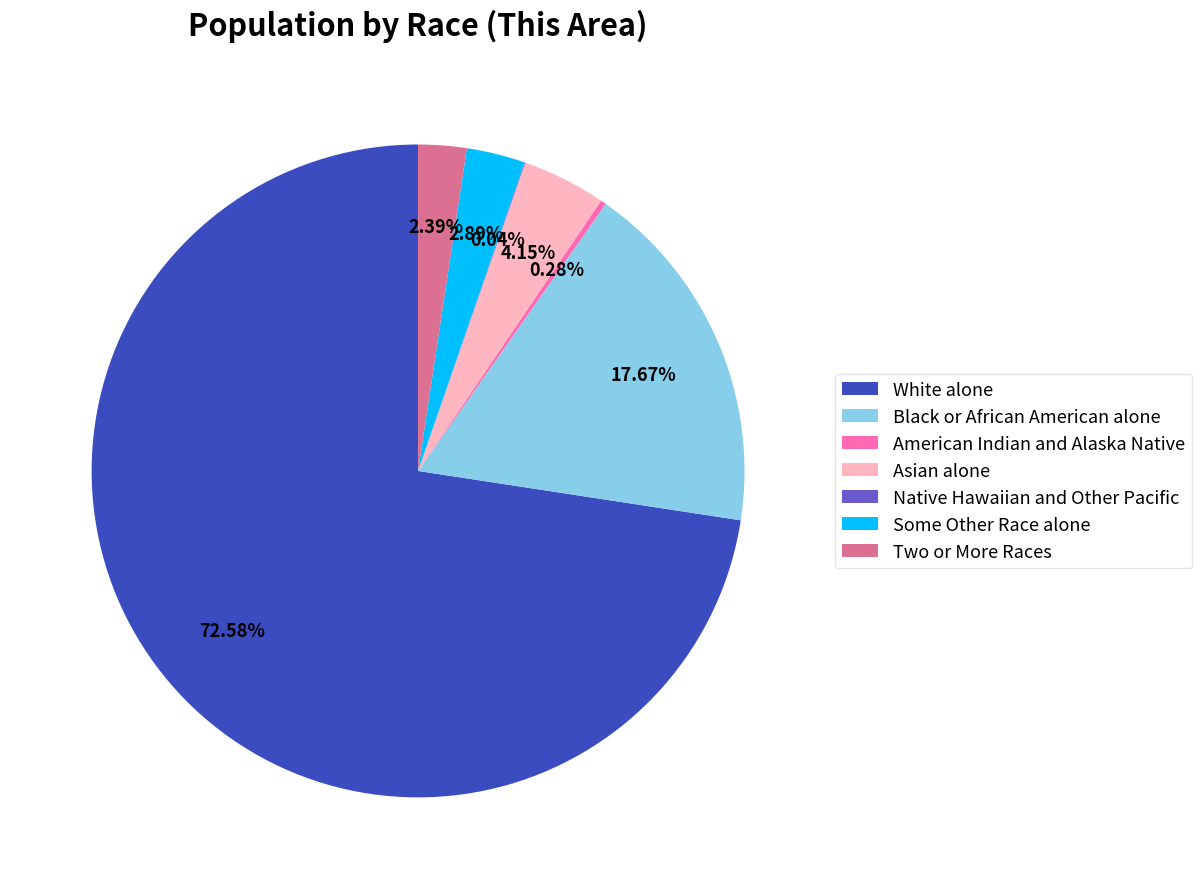

The Two or More Races slice represents 2% of the pie. True or false?

True